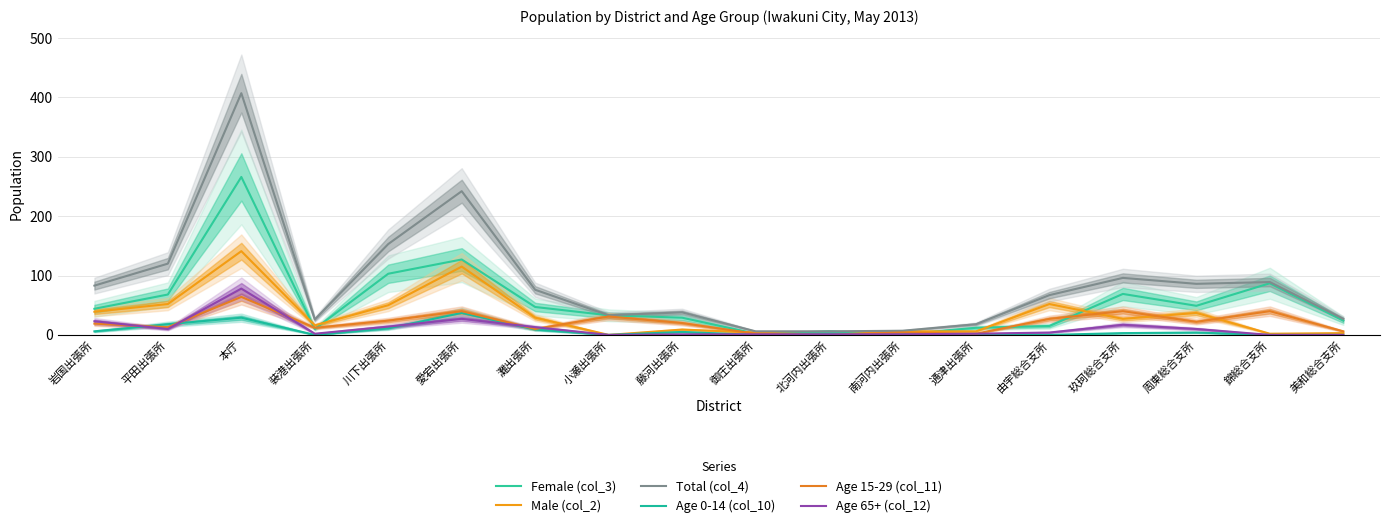

Is it true that Male (col_2) equals 52 at 平田出張所?

True